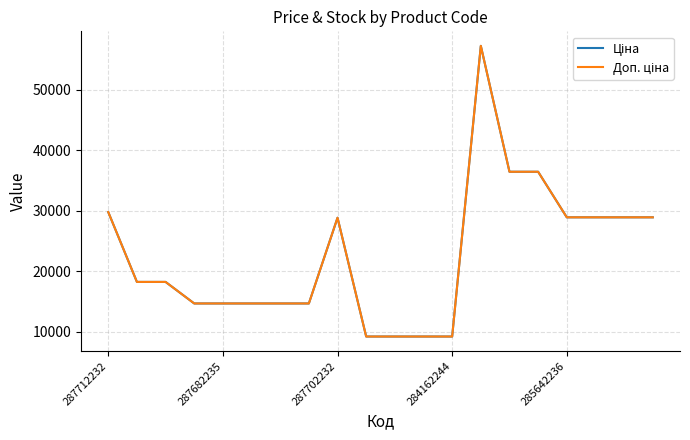

What is the difference between the maximum and minimum values in the Ціна series?

48050.4